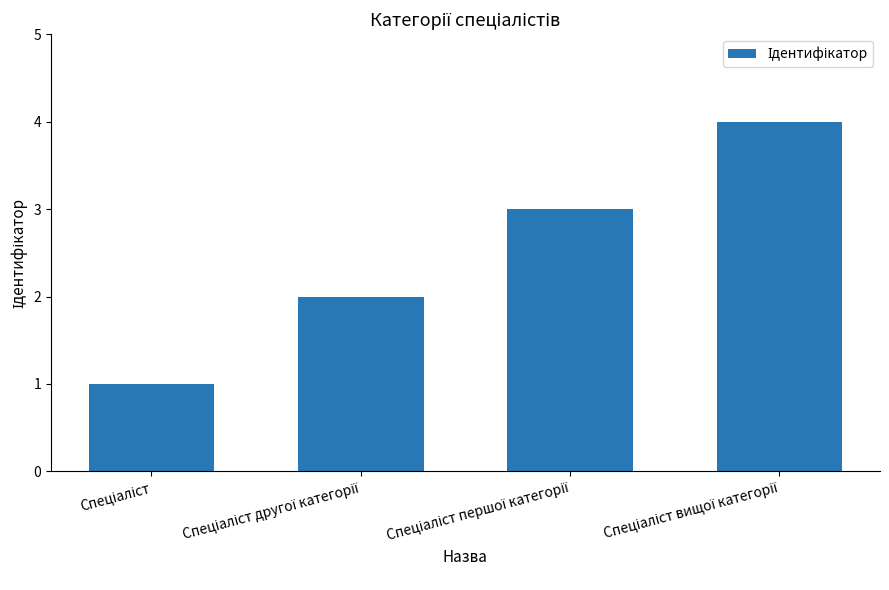

What is the greatest value displayed?

4